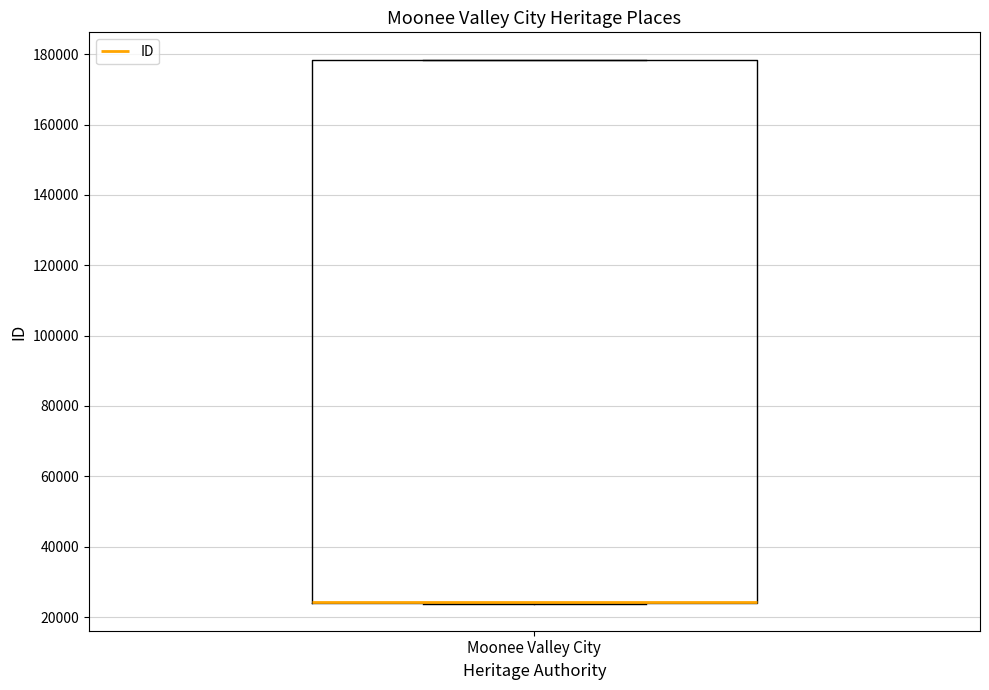

Where is the upper edge of the box for Moonee Valley City on the y-axis? The values are not printed on the chart, so give them approximately, as read against the axis.

178000